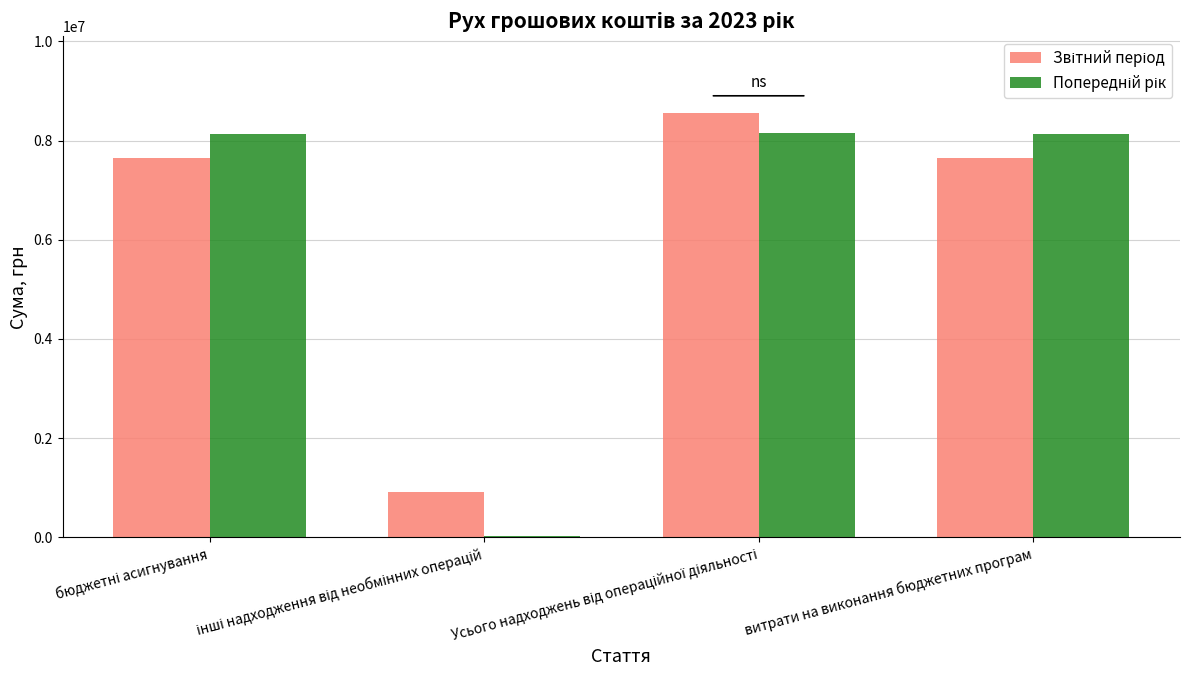

What is the maximum value shown in the chart?

8562021